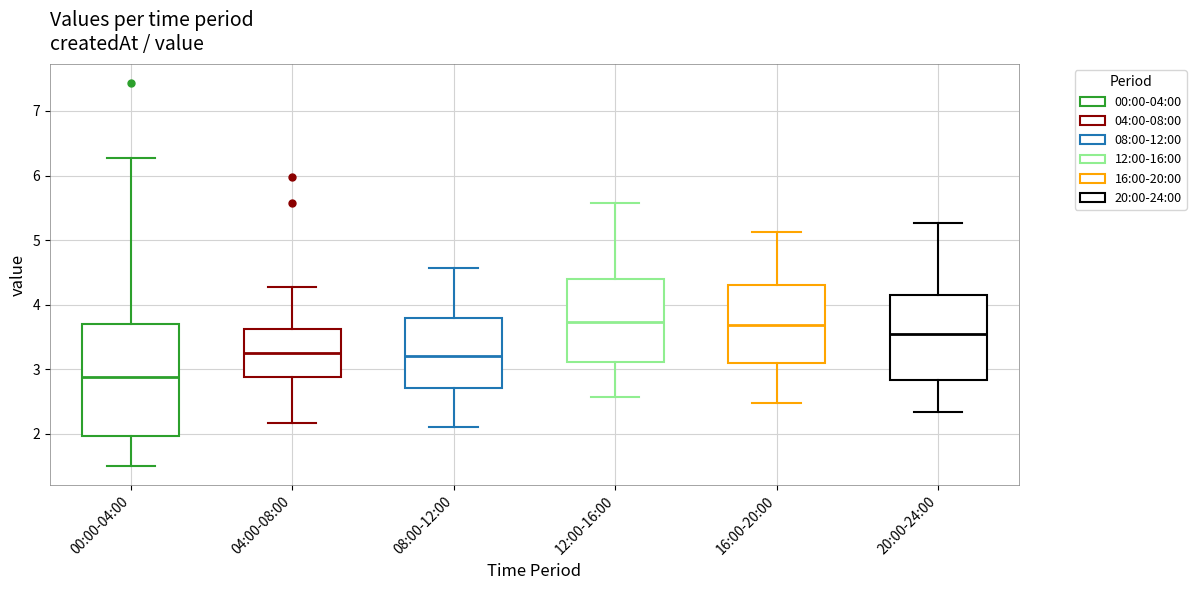

Which box is the tallest, from its lower edge to its upper edge?

00:00-04:00